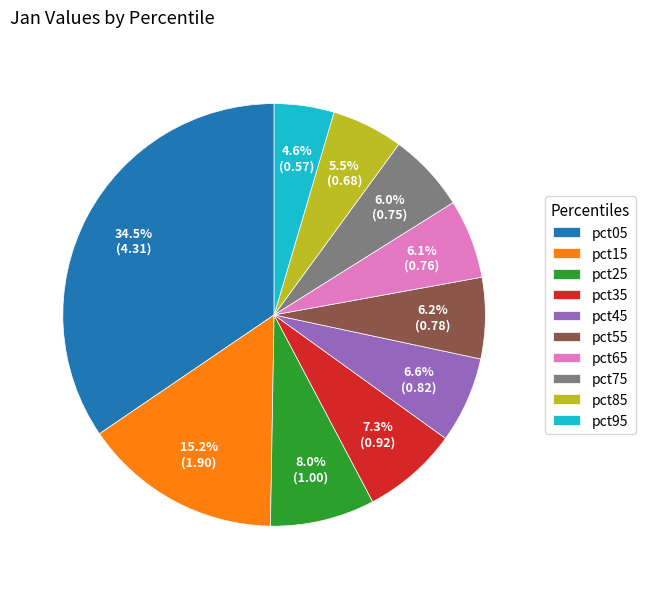

Which slice is the smallest?

pct95